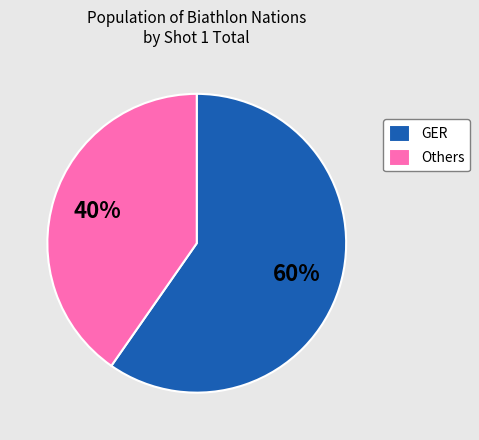

Which category has the biggest portion of the pie?

GER